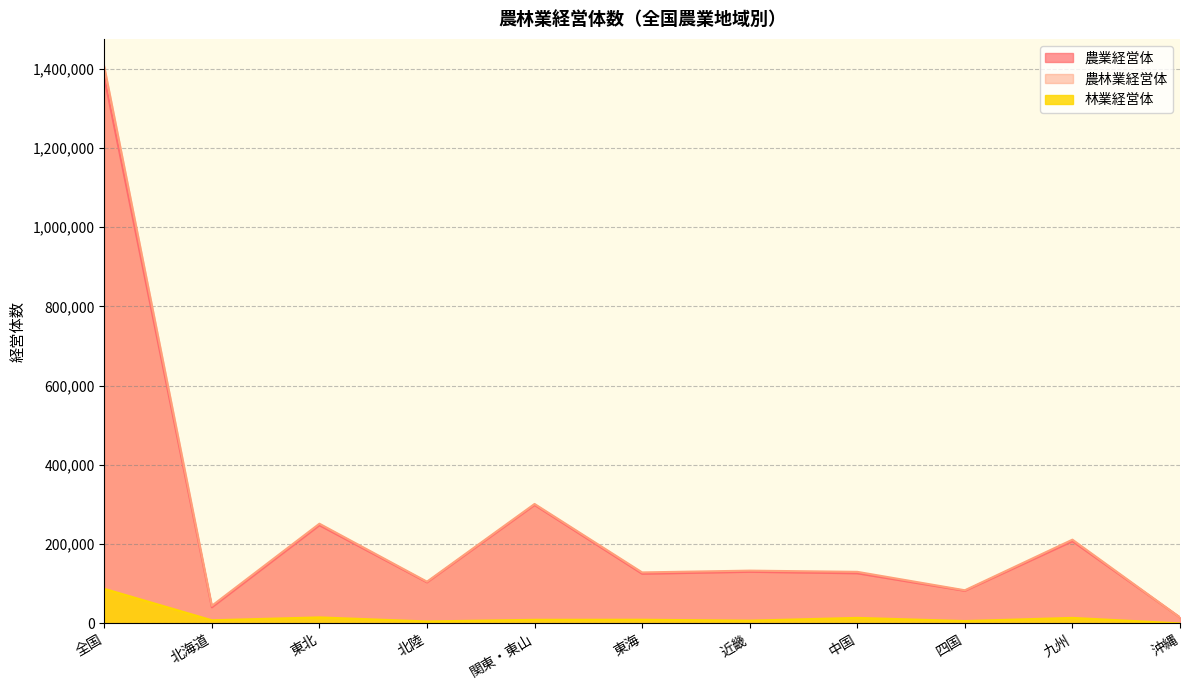

The 林業経営体 series shows 12976 at 東海. True or false?

False